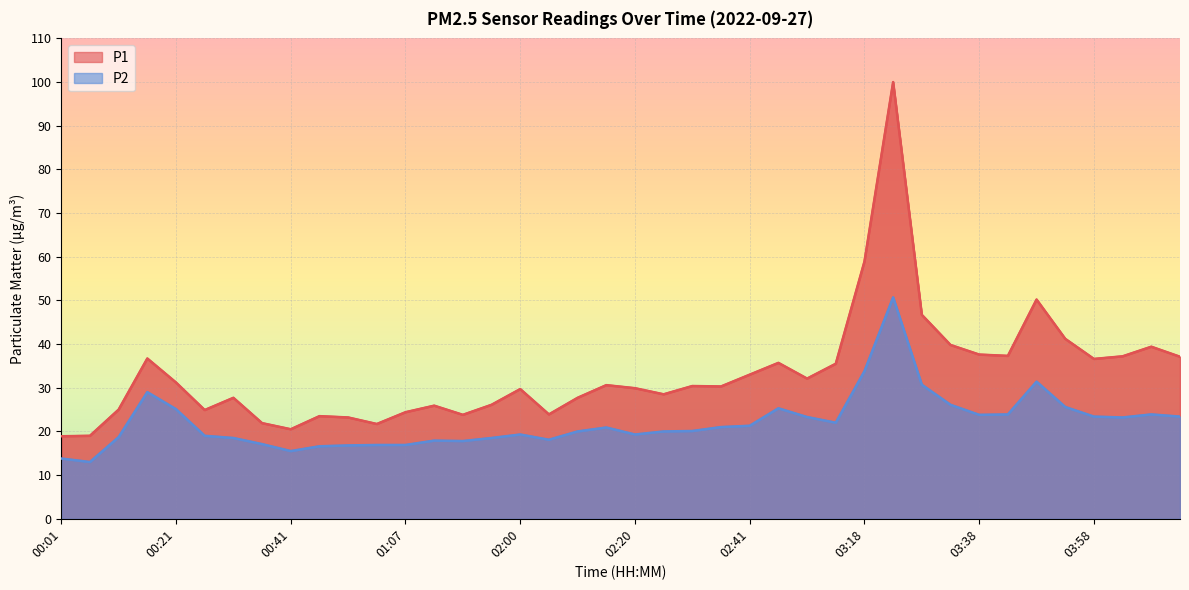

What position from the left is 04:08?

39